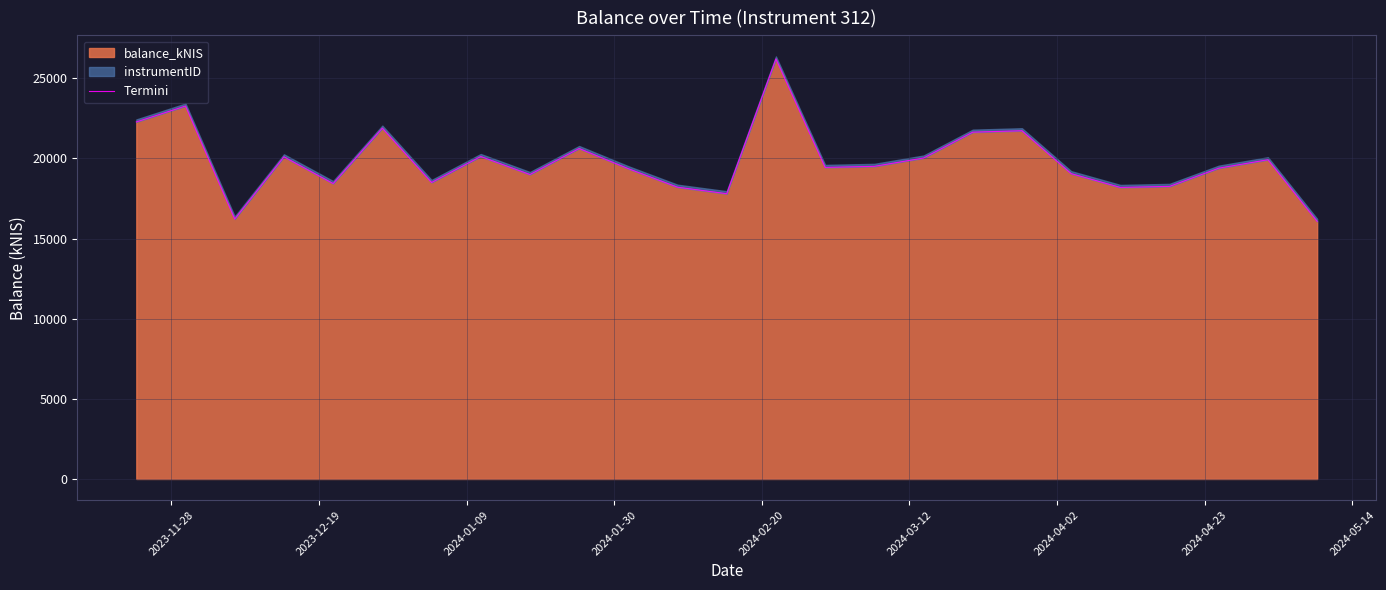

What is the highest value of the balance_kNIS series?

26209.5